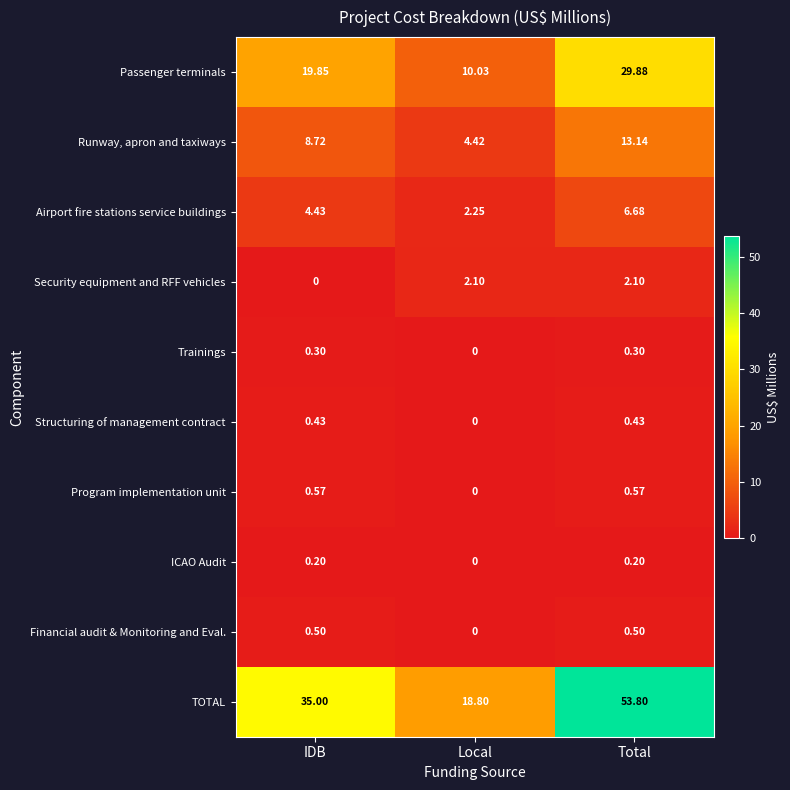

Which category has the highest value across all series?

Total